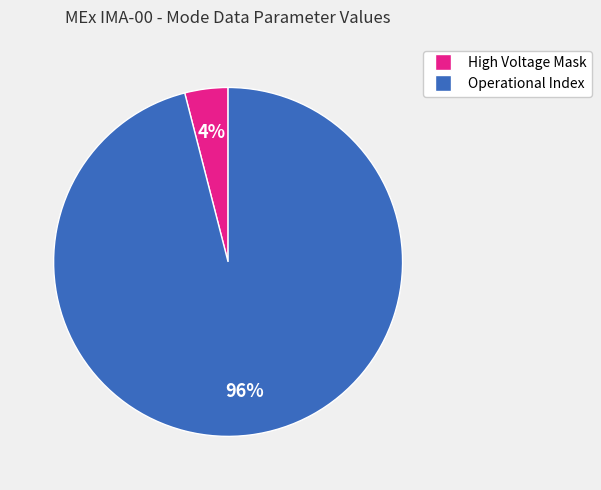

How many segments does this pie chart have?

2